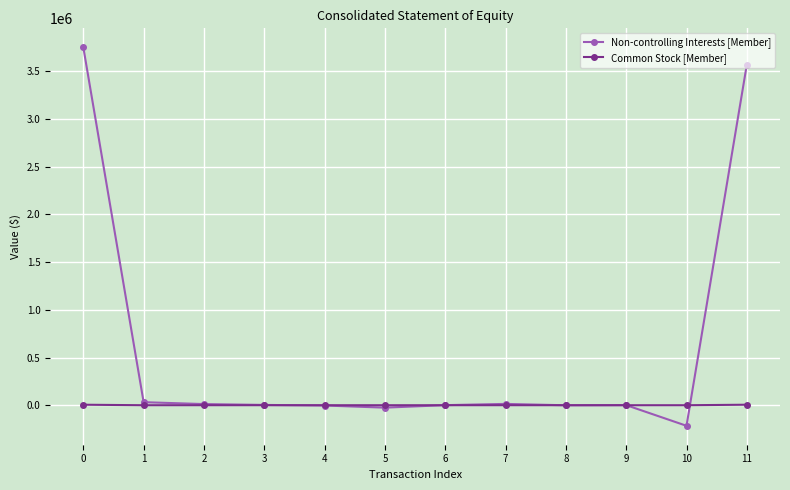

Does the chart display data point markers on the line(s)?

Yes